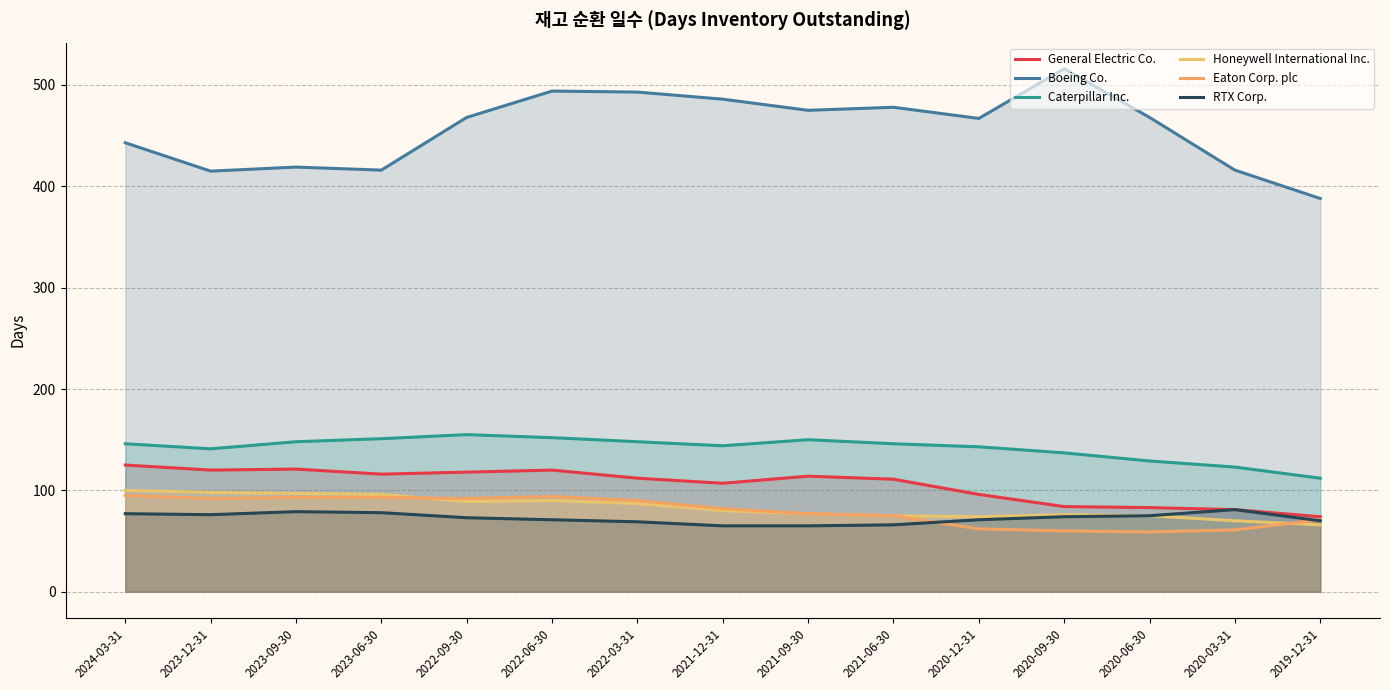

Does the chart have visible grid lines?

Yes